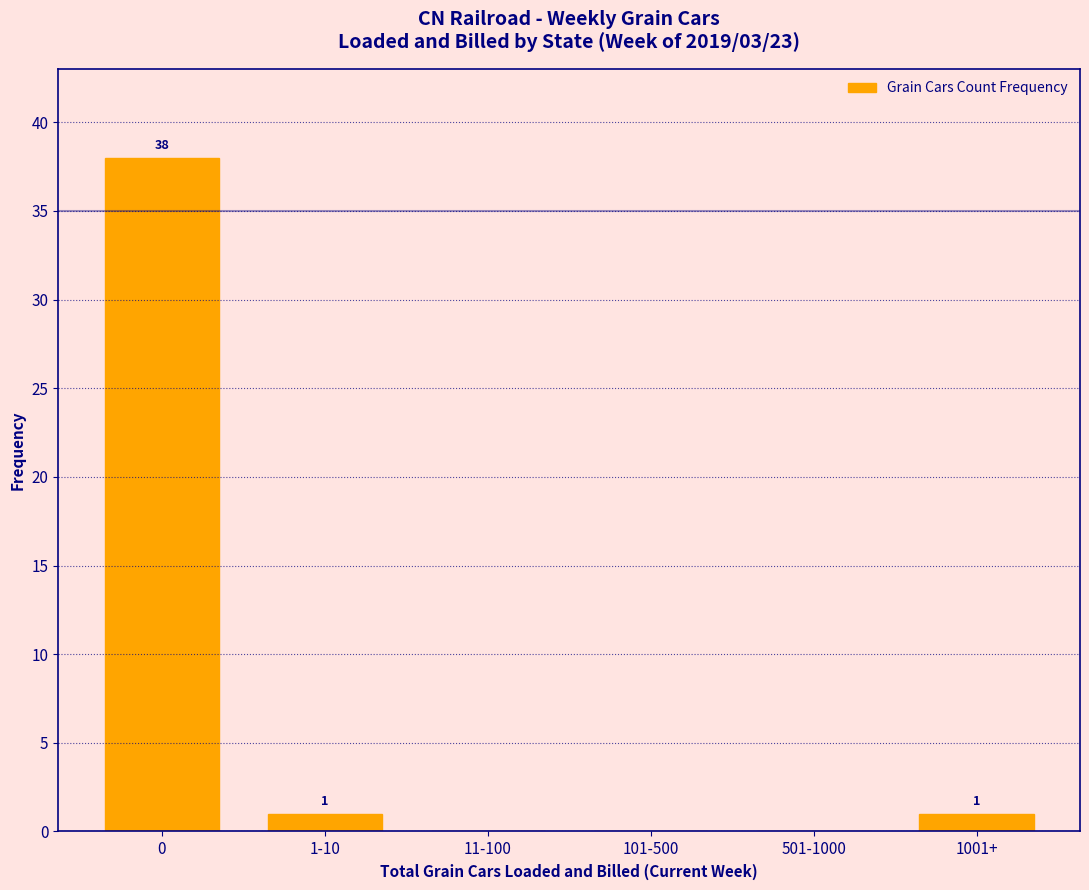

Reading left to right, what are all the values shown in this chart?

0=38	1-10=1	11-100=0	101-500=0	501-1000=0	1001+=1